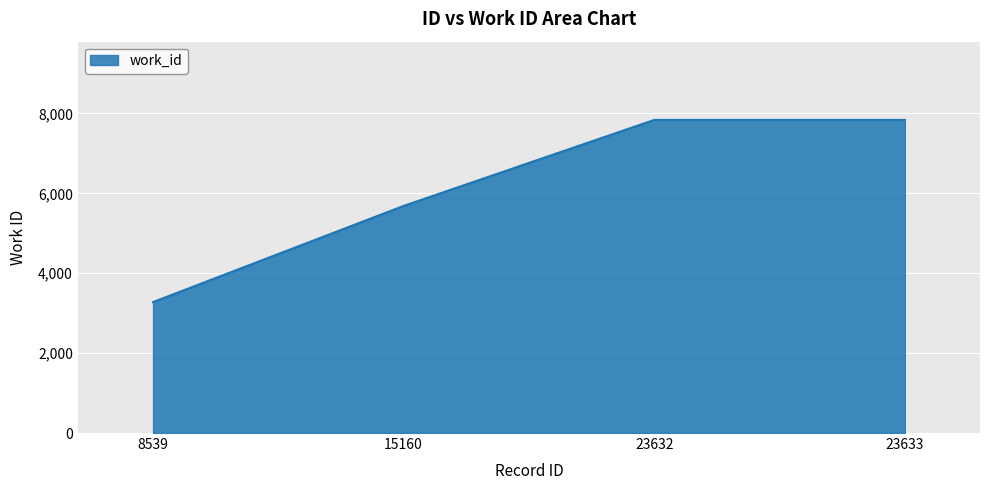

What is the average value?

6159